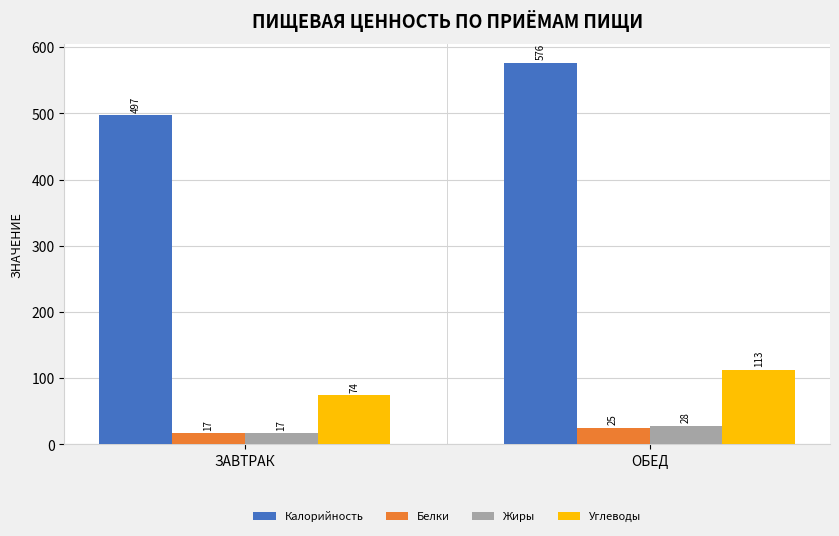

At which label does Углеводы reach its minimum?

ЗАВТРАК